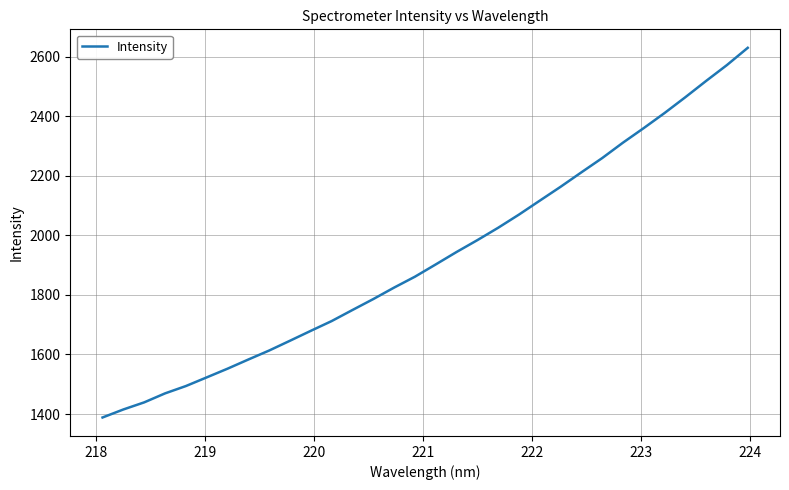

What is the smallest value displayed?

1388.4